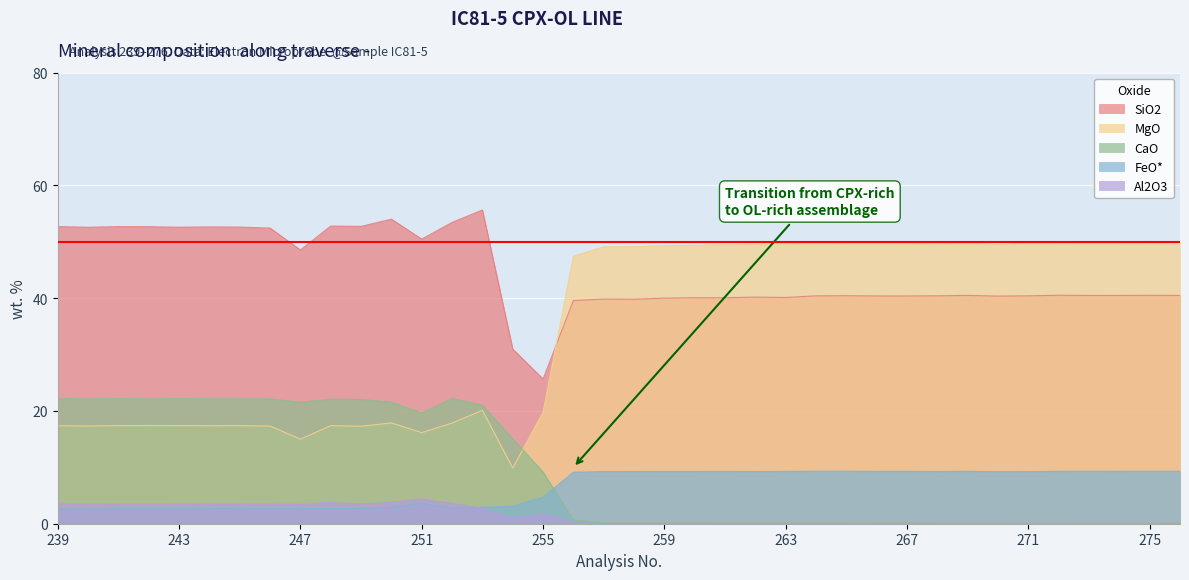

What is the sum of all FeO* values?

244.1